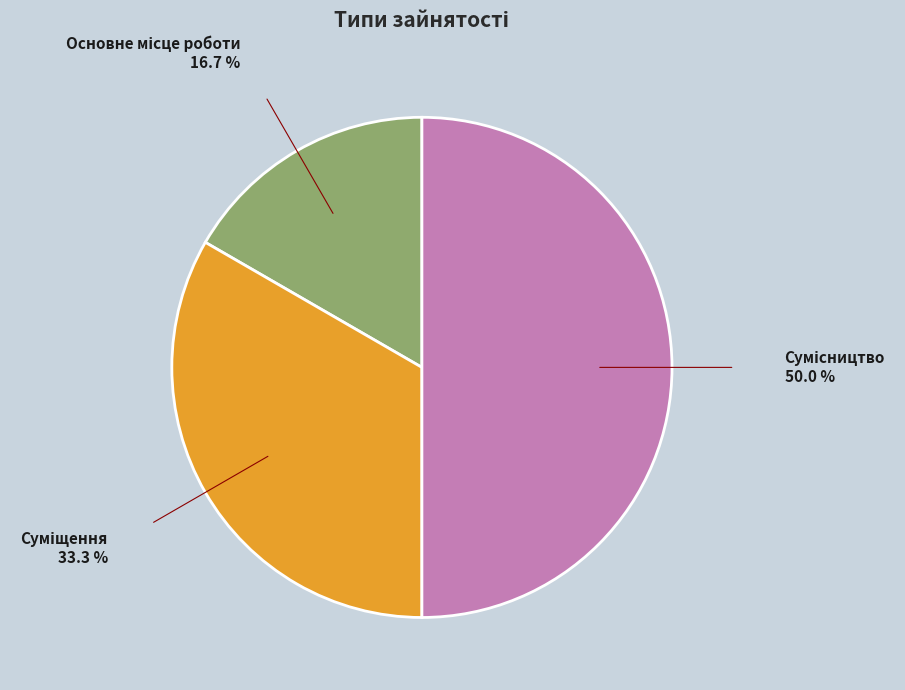

Rank the categories by value from highest to lowest.

Сумісництво, Суміщення, Основне місце роботи